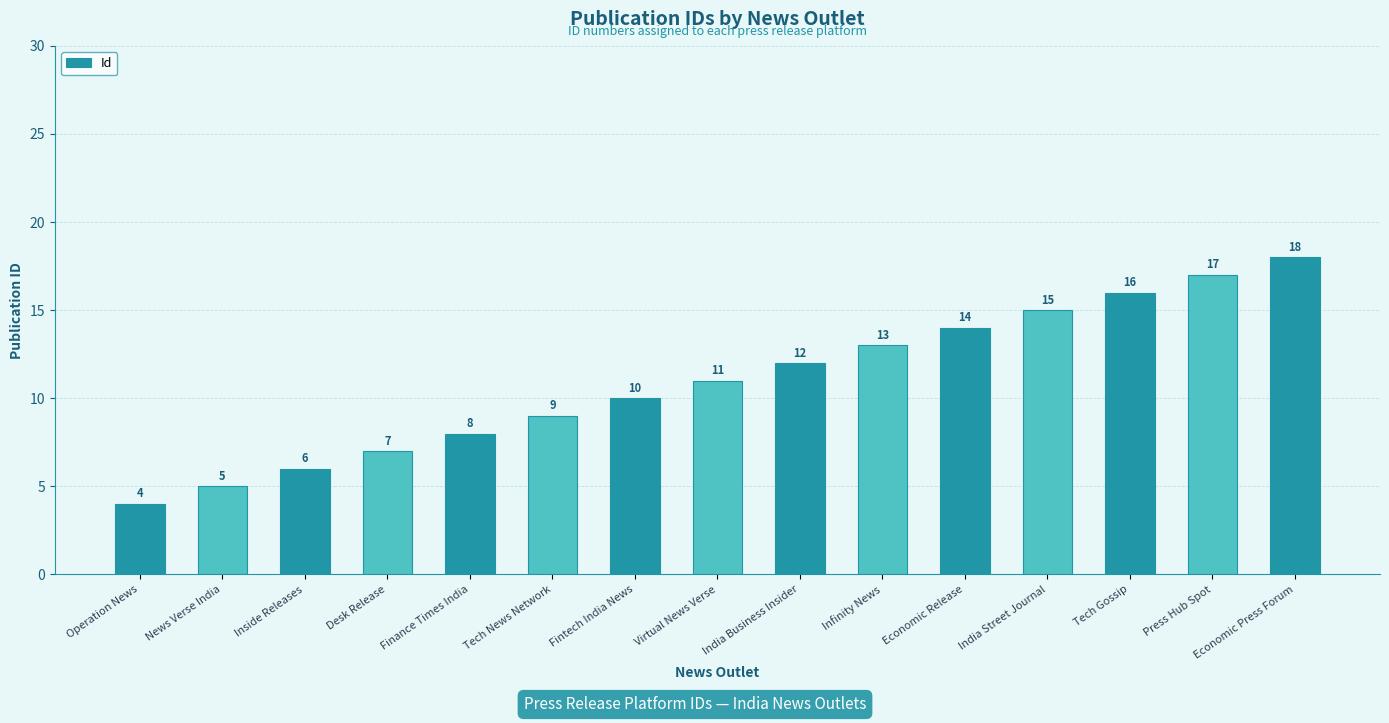

What is the ratio of the value at Finance Times India to the value at Virtual News Verse?

0.7